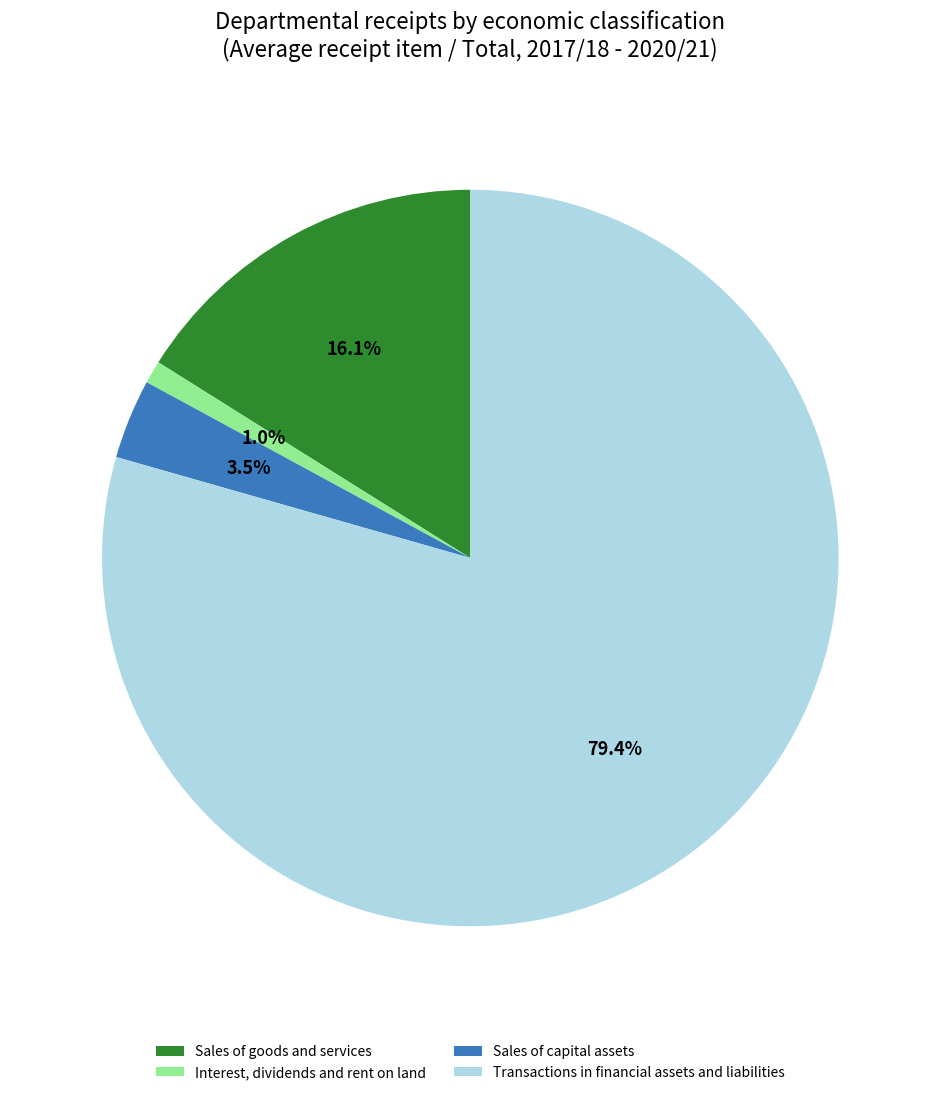

To the nearest percent, what percentage of the pie is Interest, dividends and rent on land?

1%